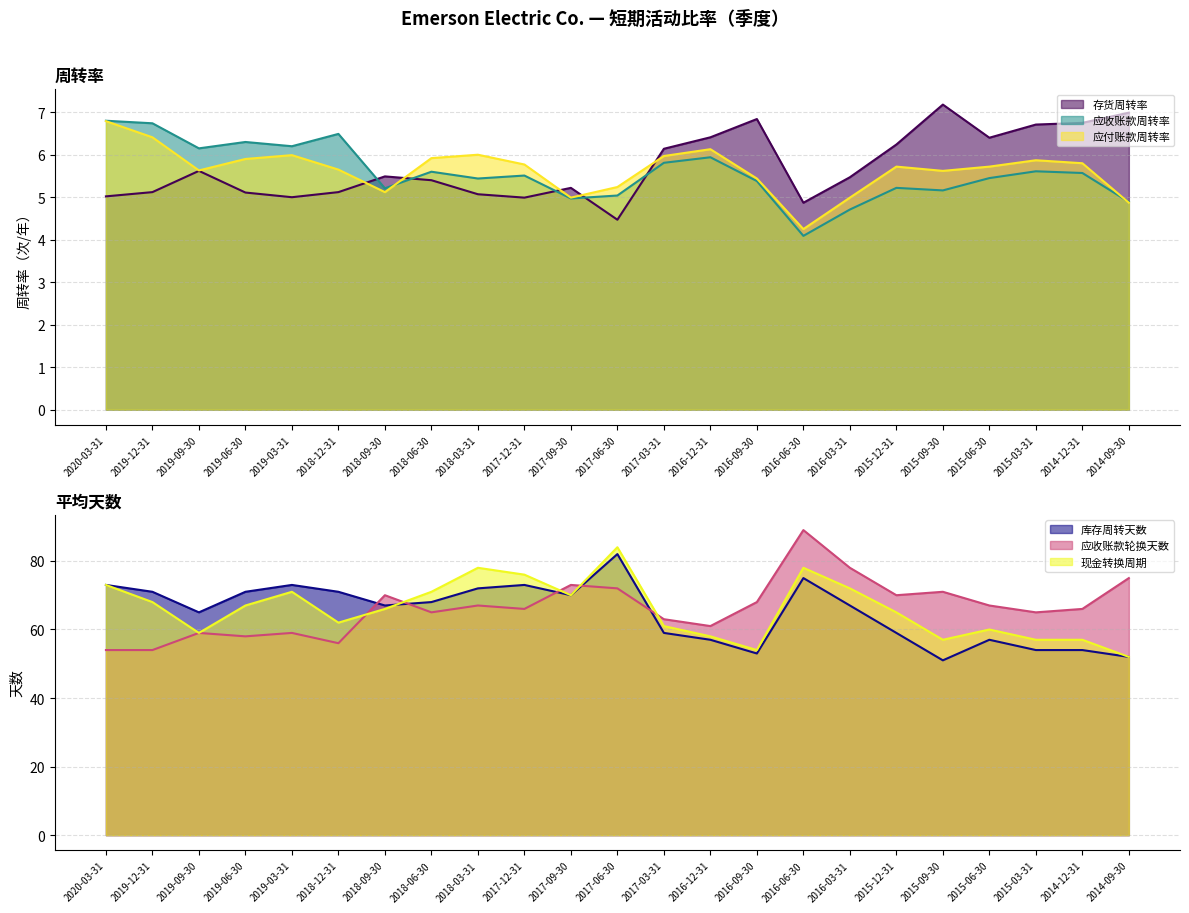

In 应收账款轮换天数, how many points are higher than both neighbors (excluding endpoints)?

7